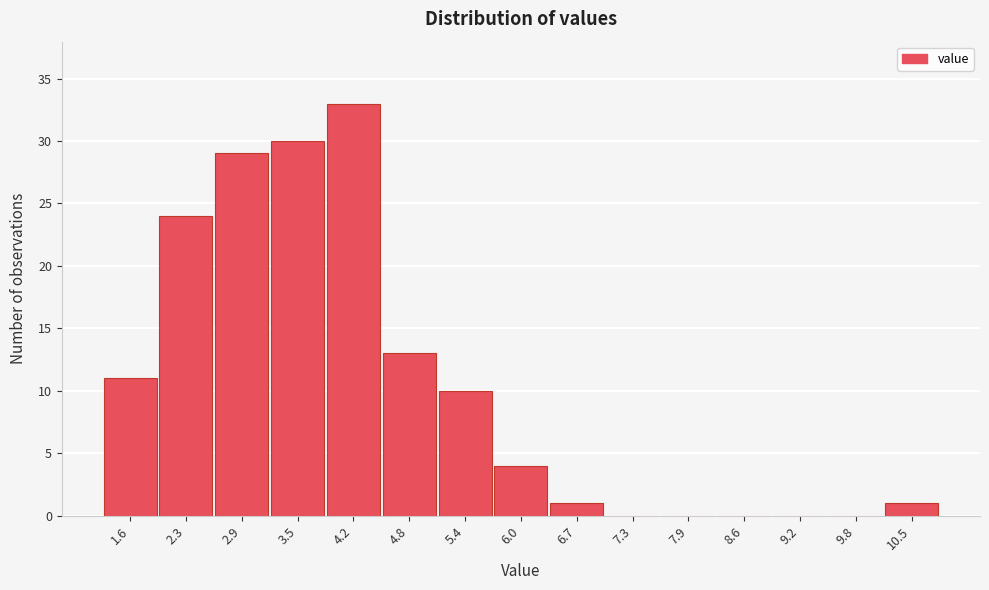

Reading left to right, extract all data points from this chart.

1.6=11	2.3=24	2.9=29	3.5=30	4.2=33	4.8=13	5.4=10	6.0=4	6.7=1	7.3=0	7.9=0	8.6=0	9.2=0	9.8=0	10.5=1